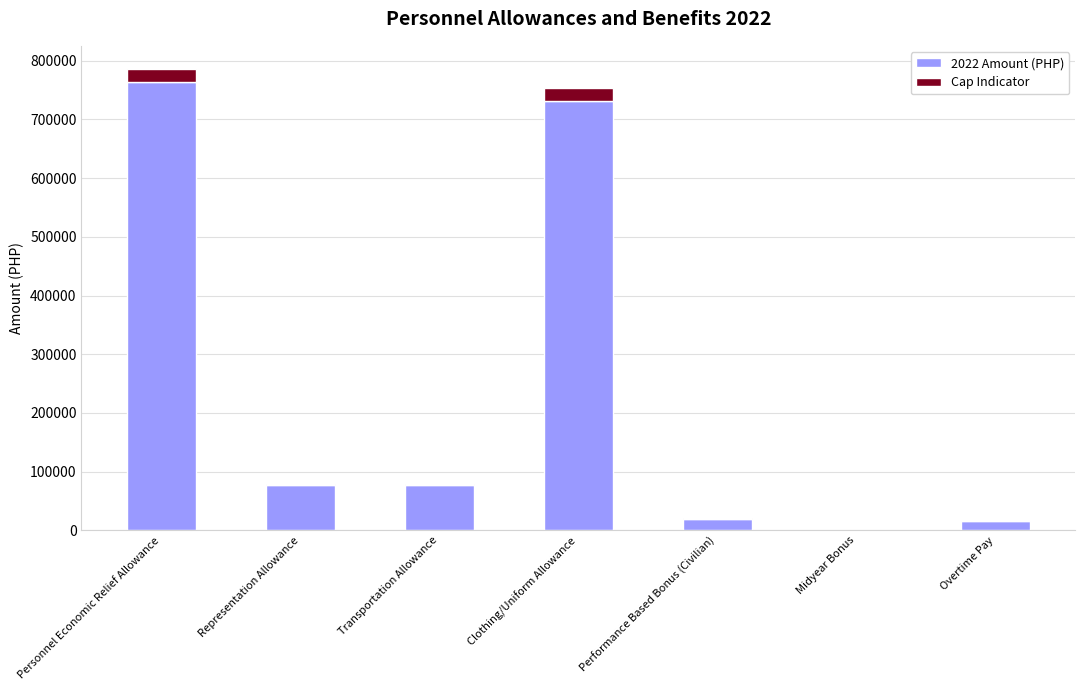

How many series are shown in this chart?

2